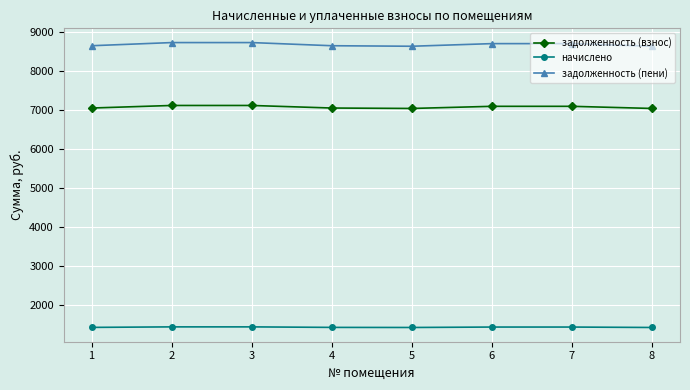

Which series has the largest total across all categories?

задолженность (пени)